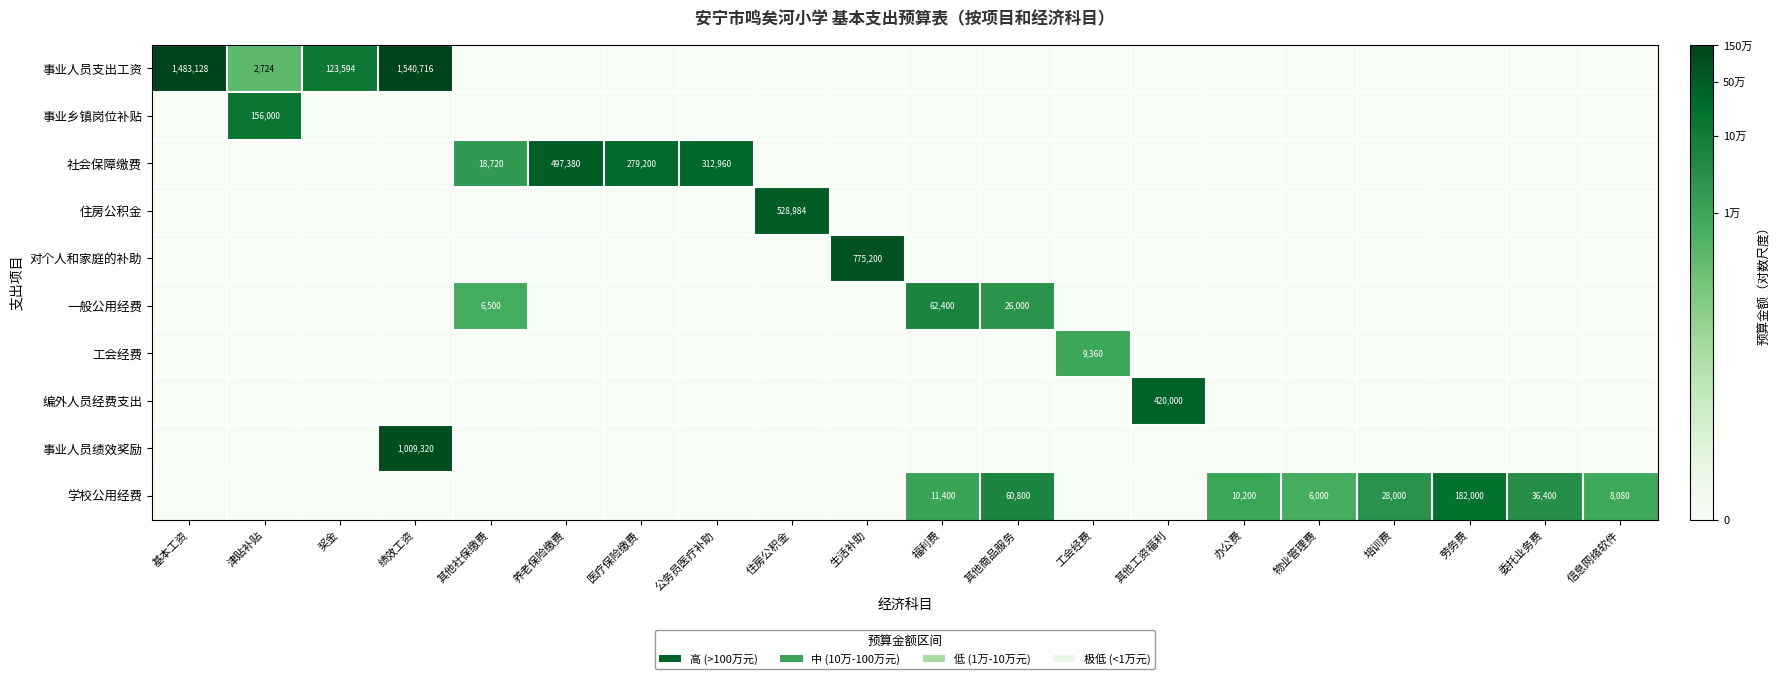

Is it true that 社会保障缴费 equals 93331 at 医疗保险缴费?

False